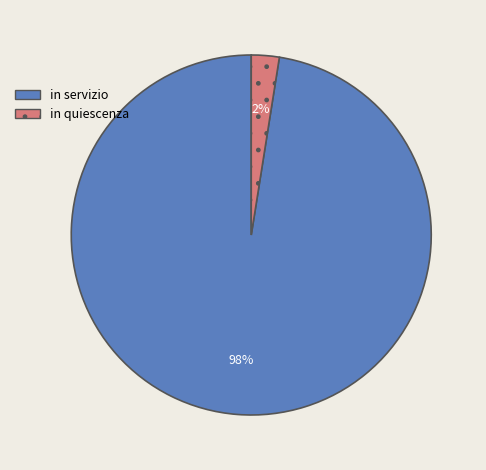

To the nearest percent, what is the average slice percentage?

50%